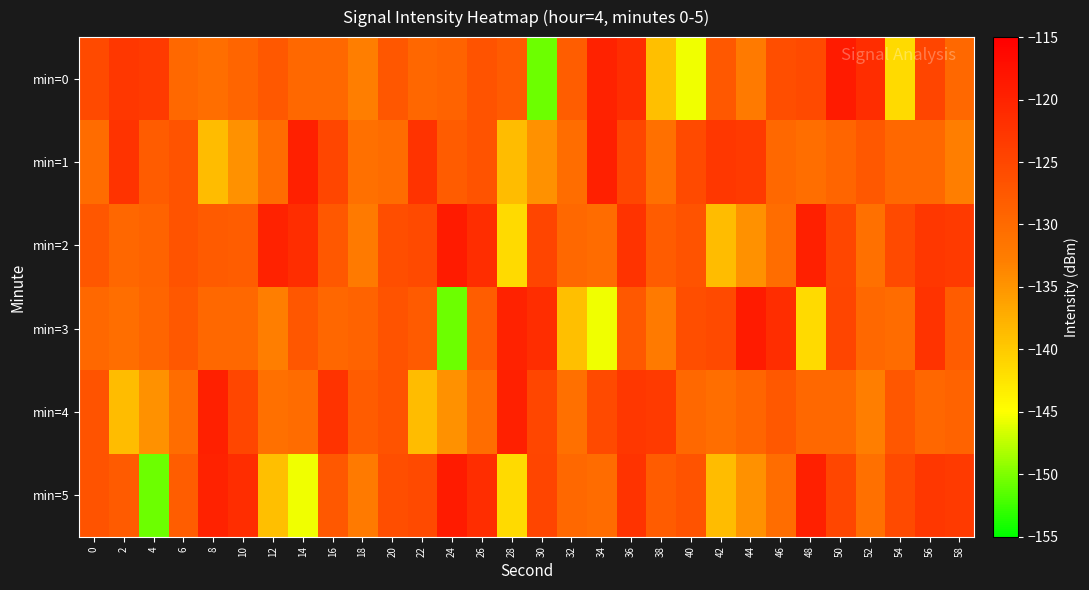

Reading right to left, what are all the values shown in this chart?

min=0: 58=-129.7	56=-124.8	54=-141.4	52=-121.4	50=-118.9	48=-125.6	46=-126.1	44=-132.3	42=-127.5	40=-145.5	38=-139.1	36=-121.5	34=-119.9	32=-128.2	30=-150.7	28=-127.8	26=-126.7	24=-129.0	22=-129.7	20=-127.2	18=-132.8	16=-129.7	14=-129.8	12=-127.5	10=-129.3	8=-130.6	6=-129.7	4=-123.3	2=-123.0	0=-125.6
min=1: 58=-132.8	56=-129.7	54=-129.8	52=-127.5	50=-129.3	48=-130.6	46=-129.7	44=-123.3	42=-123.0	40=-125.6	38=-130.8	36=-124.9	34=-119.6	32=-130.3	30=-134.7	28=-138.7	26=-126.8	24=-128.1	22=-122.2	20=-130.2	18=-130.8	16=-124.9	14=-119.6	12=-130.3	10=-134.7	8=-138.7	6=-126.8	4=-128.1	2=-122.2	0=-130.2
min=2: 58=-123.3	56=-123.0	54=-125.6	52=-130.8	50=-124.9	48=-119.6	46=-130.3	44=-134.7	42=-138.7	40=-126.8	38=-128.1	36=-122.2	34=-130.2	32=-129.7	30=-124.8	28=-141.4	26=-121.4	24=-118.9	22=-125.6	20=-126.1	18=-132.3	16=-127.5	14=-121.5	12=-119.9	10=-128.2	8=-127.8	6=-126.7	4=-129.0	2=-129.7	0=-127.2
min=3: 58=-128.1	56=-122.2	54=-130.2	52=-129.7	50=-124.8	48=-141.4	46=-121.4	44=-118.9	42=-125.6	40=-126.1	38=-132.3	36=-127.5	34=-145.5	32=-139.1	30=-121.5	28=-119.9	26=-128.2	24=-150.7	22=-127.8	20=-126.7	18=-129.0	16=-129.7	14=-127.2	12=-132.8	10=-129.7	8=-129.8	6=-127.5	4=-129.3	2=-130.6	0=-129.7
min=4: 58=-129.0	56=-129.7	54=-127.2	52=-132.8	50=-129.7	48=-129.8	46=-127.5	44=-129.3	42=-130.6	40=-129.7	38=-123.3	36=-123.0	34=-125.6	32=-130.8	30=-124.9	28=-119.6	26=-130.3	24=-134.7	22=-138.7	20=-126.8	18=-128.1	16=-122.2	14=-130.2	12=-130.8	10=-124.9	8=-119.6	6=-130.3	4=-134.7	2=-138.7	0=-126.8
min=5: 58=-123.3	56=-123.0	54=-125.6	52=-130.8	50=-124.9	48=-119.6	46=-130.3	44=-134.7	42=-138.7	40=-126.8	38=-128.1	36=-122.2	34=-130.2	32=-129.7	30=-124.8	28=-141.4	26=-121.4	24=-118.9	22=-125.6	20=-126.1	18=-132.3	16=-127.5	14=-145.5	12=-139.1	10=-121.5	8=-119.9	6=-128.2	4=-150.7	2=-127.8	0=-126.7